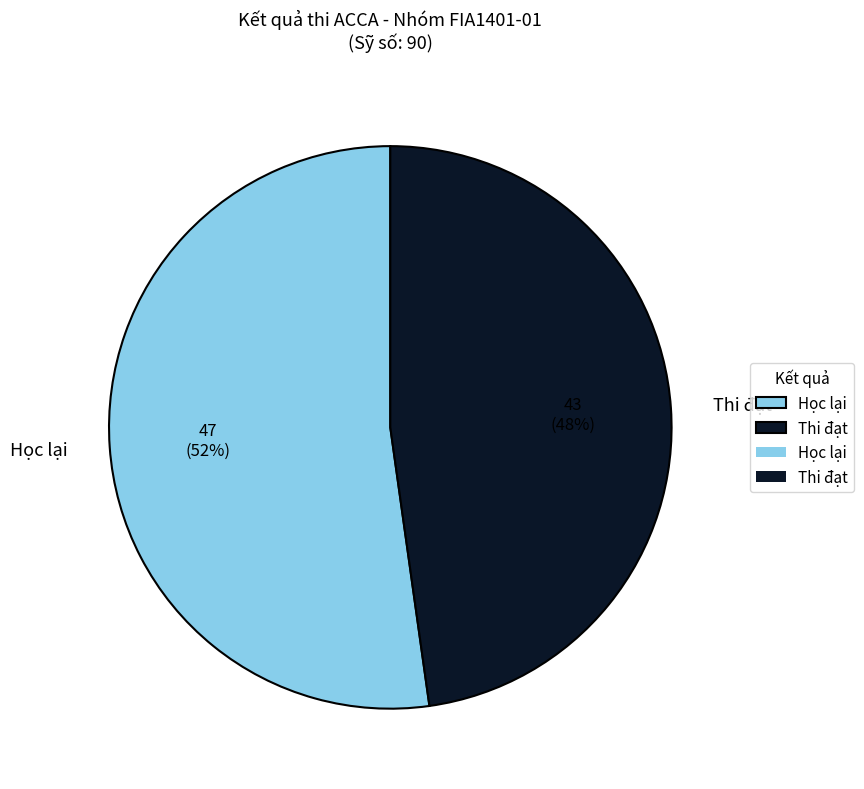

Is it true that Học lại is 52% of the pie?

True